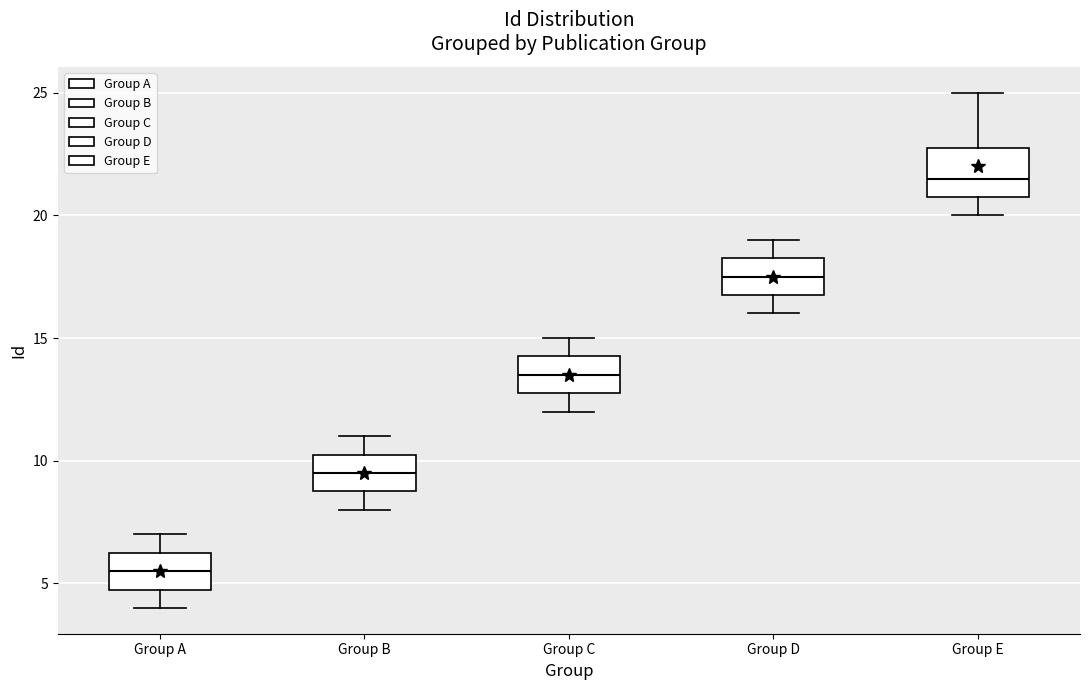

Reading left to right, transcribe this box plot: for each box, give where its median line is, the range the box spans, and where its two whiskers end, as read against the y-axis. The values are not printed on the chart, so give them approximately, as read against the axis.

Group A: median 5.5, box 5.0 to 6.5, whiskers 4.0 to 7.0
Group B: median 9.5, box 9.0 to 10.5, whiskers 8.0 to 11.0
Group C: median 13.5, box 13.0 to 14.5, whiskers 12.0 to 15.0
Group D: median 17.5, box 17.0 to 18.5, whiskers 16.0 to 19.0
Group E: median 21.5, box 21.0 to 23.0, whiskers 20.0 to 25.0